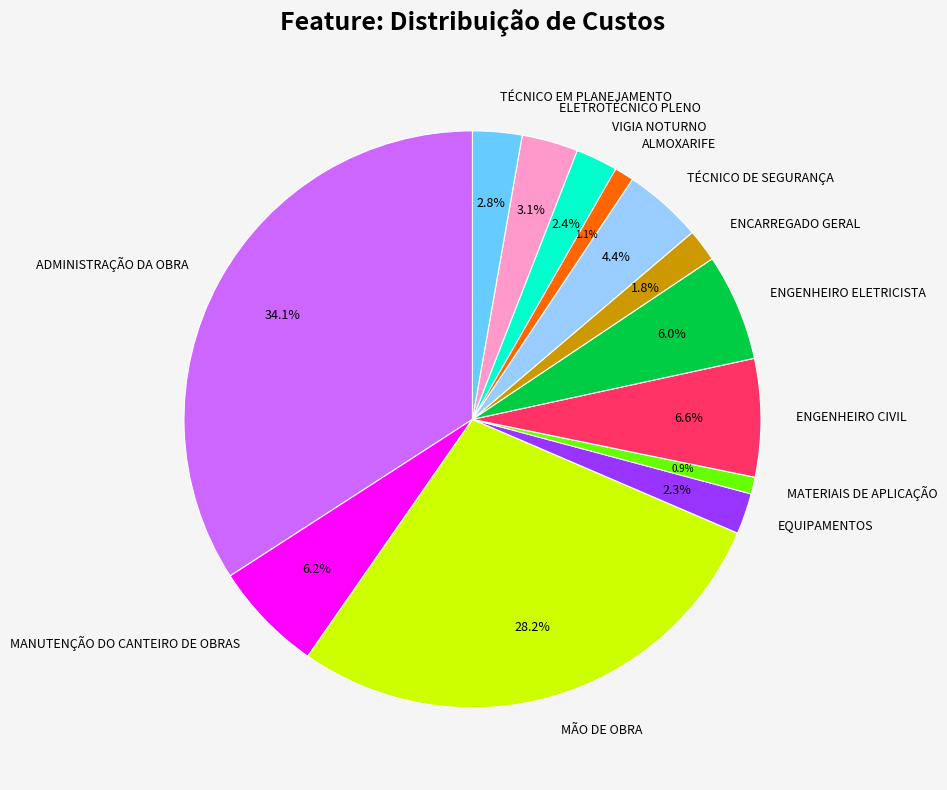

How many segments does this pie chart have?

13